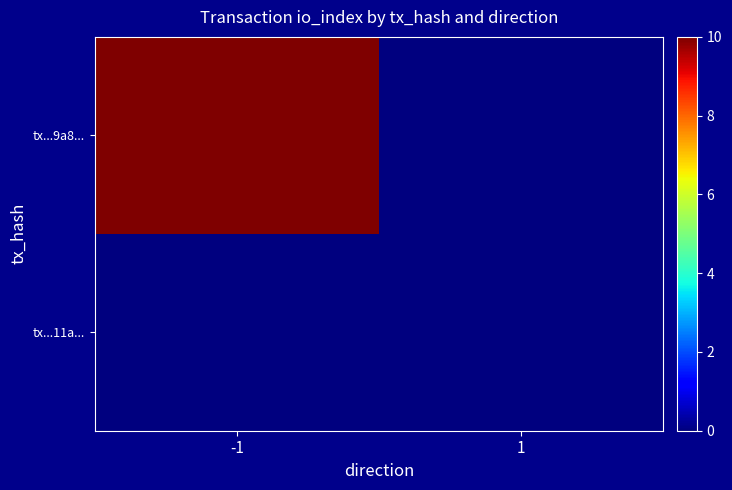

How many categories are shown in the chart?

2